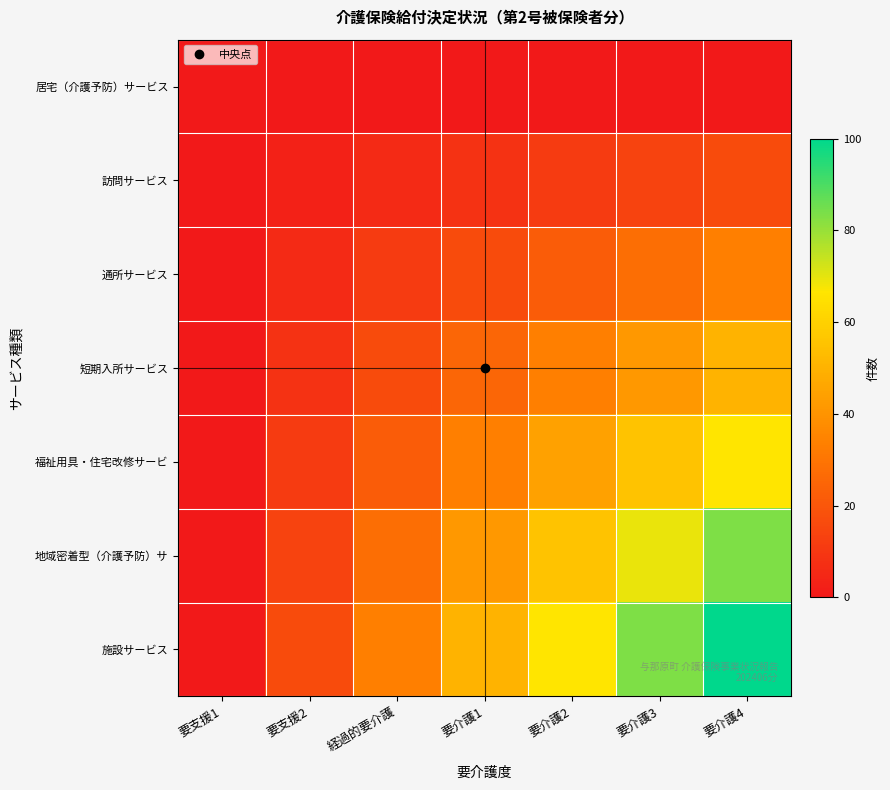

Which has a higher value, 要介護3 or 要介護4?

要介護3